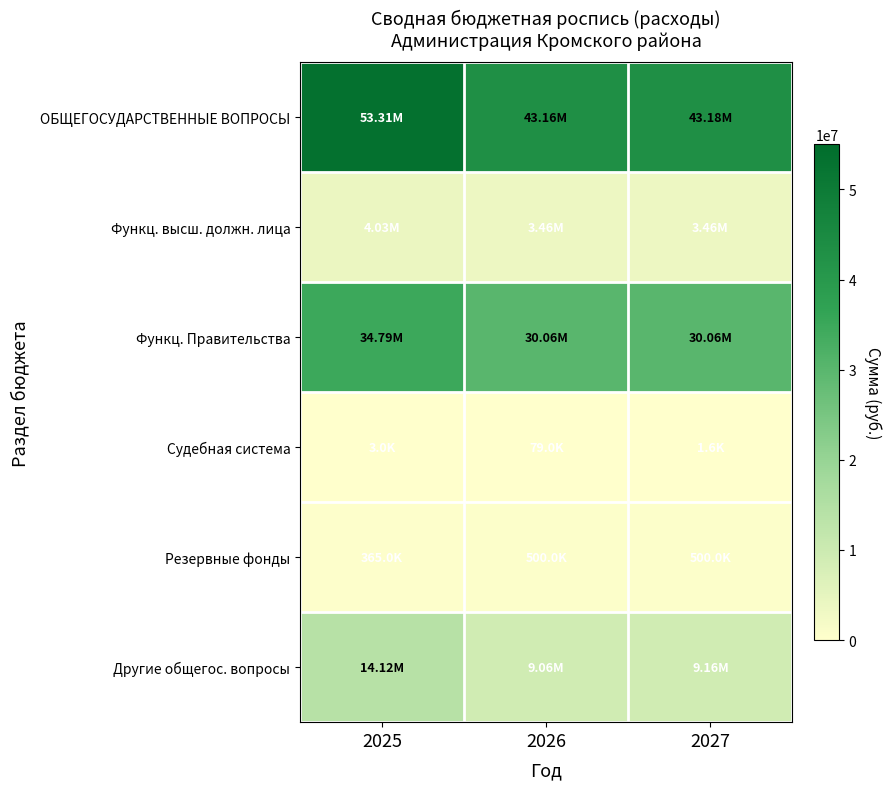

Reading right to left, extract all data points from this chart.

ОБЩЕГОСУДАРСТВЕННЫЕ ВОПРОСЫ: 2027=43183300.0	2026=43160700.0	2025=53313383.0
Функц. высш. должн. лица: 2027=3465000.0	2026=3465000.0	2025=4033391.0
Функц. Правительства: 2027=30059000.0	2026=30059000.0	2025=34794795.0
Судебная система: 2027=1600.0	2026=79000.0	2025=3000.0
Резервные фонды: 2027=500000.0	2026=500000.0	2025=365000.0
Другие общегос. вопросы: 2027=9157700.0	2026=9057700.0	2025=14117197.0